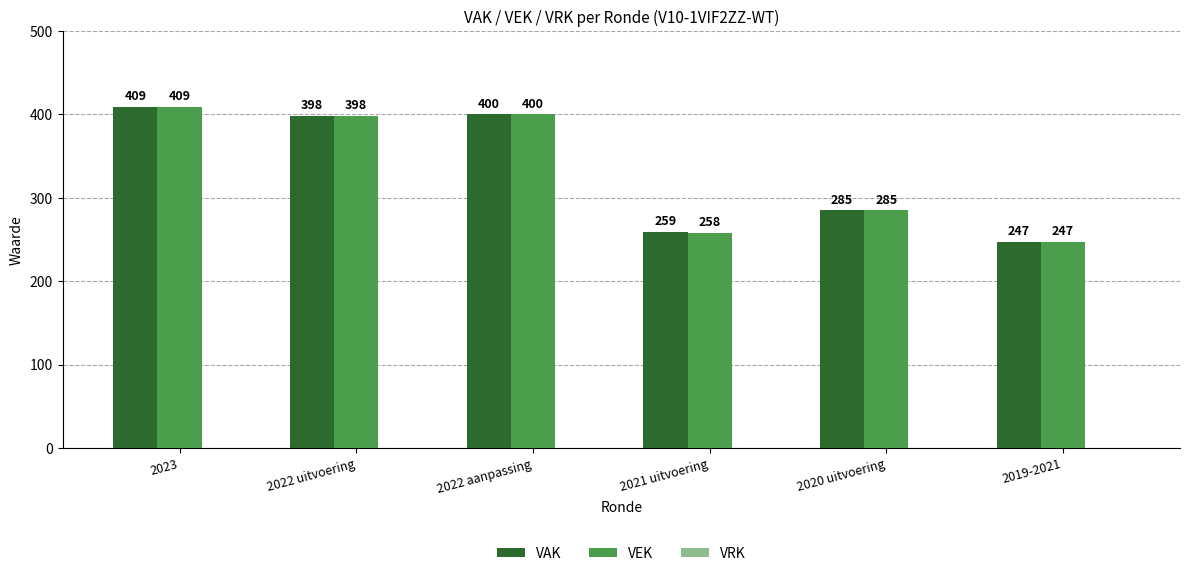

What value does the VEK series have at 2019-2021?

247